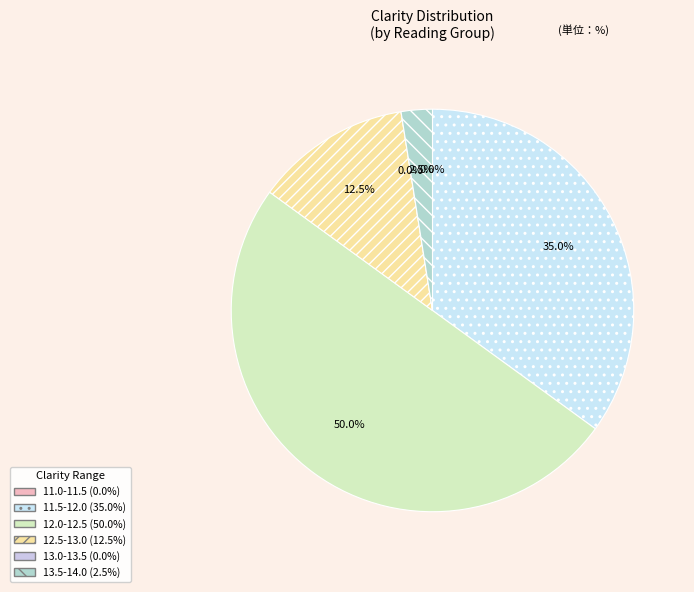

Is it true that 112 is 2% of the pie?

True